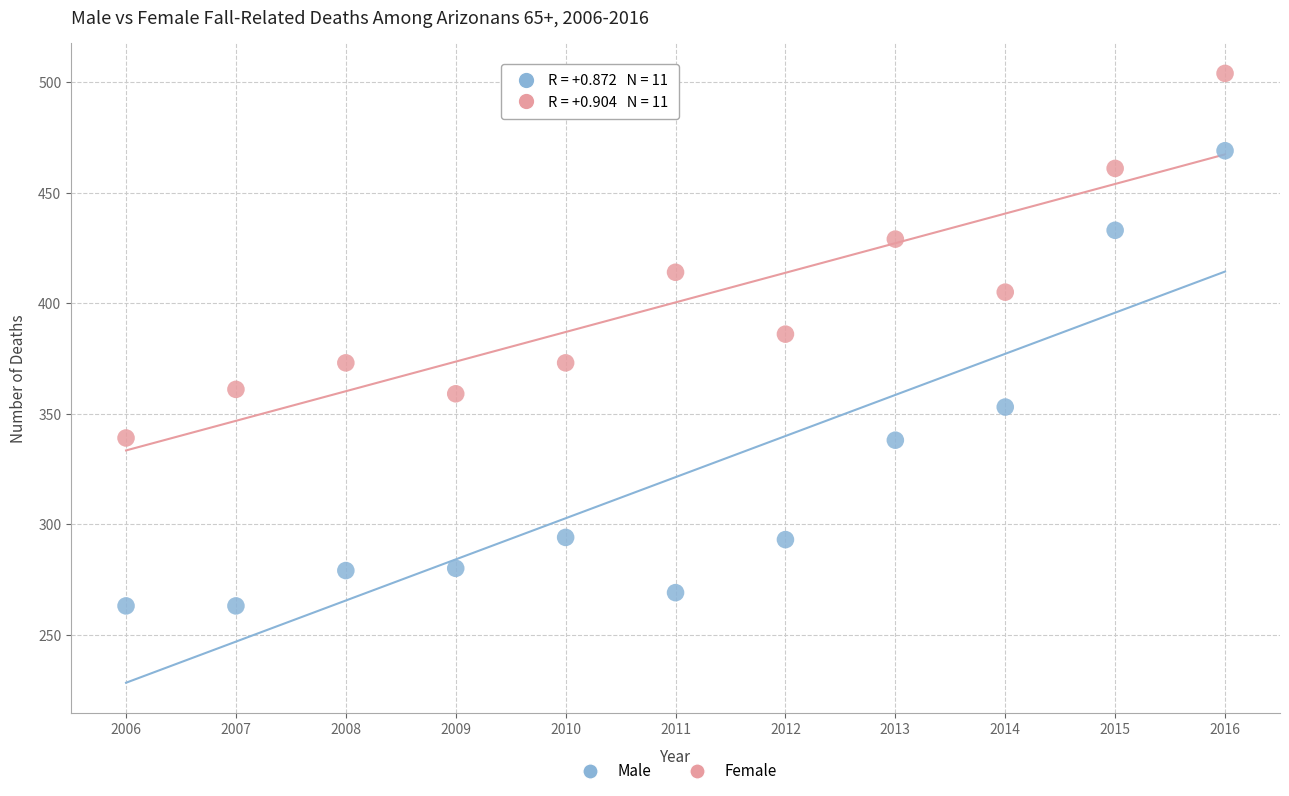

Which series reaches the maximum Y coordinate?

Female